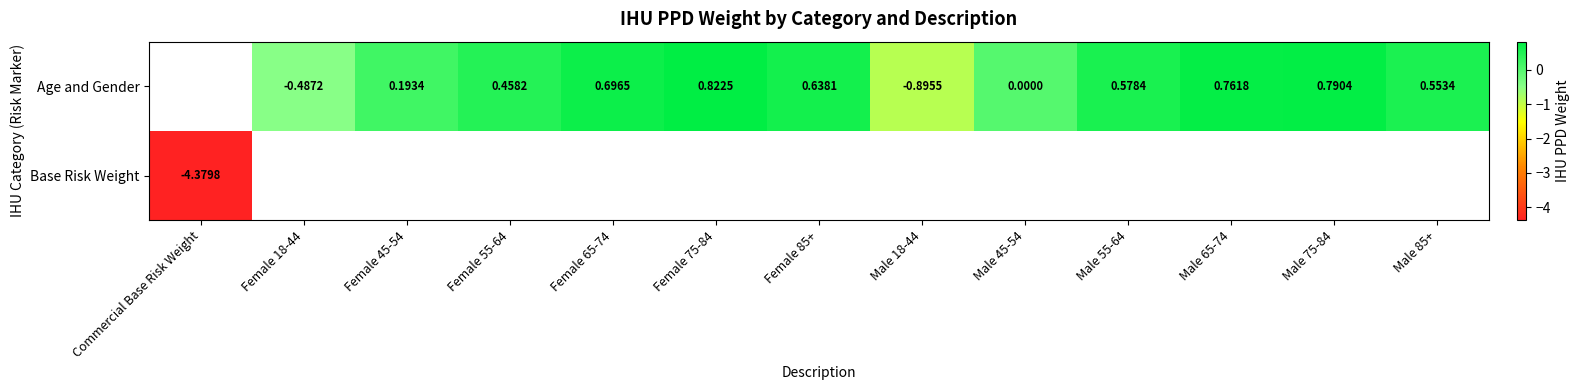

Is the value of Age and Gender at Female 85+ greater than the value of Base Risk Weight at Male 65-74?

No